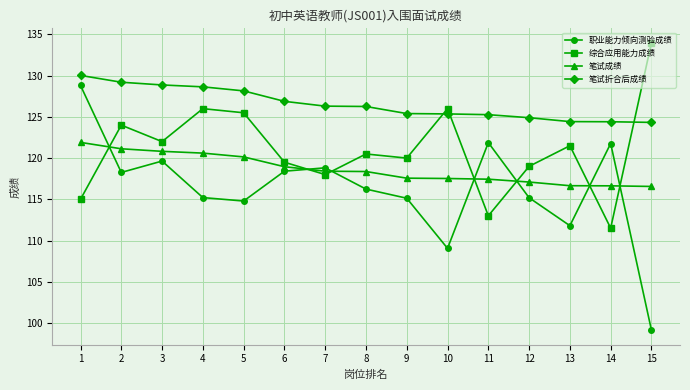

What is the total value across all series at 1?

495.7